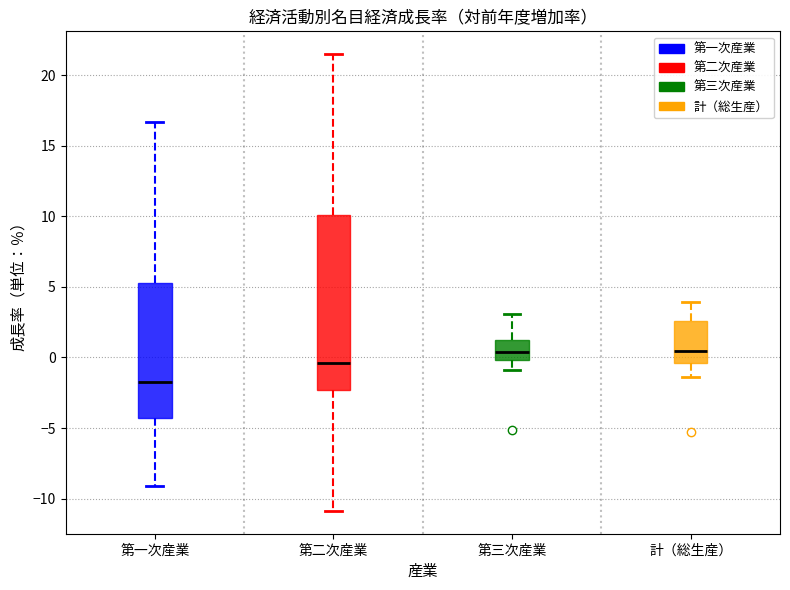

Comparing the boxes themselves (not the whiskers), which one is the tallest?

第二次産業